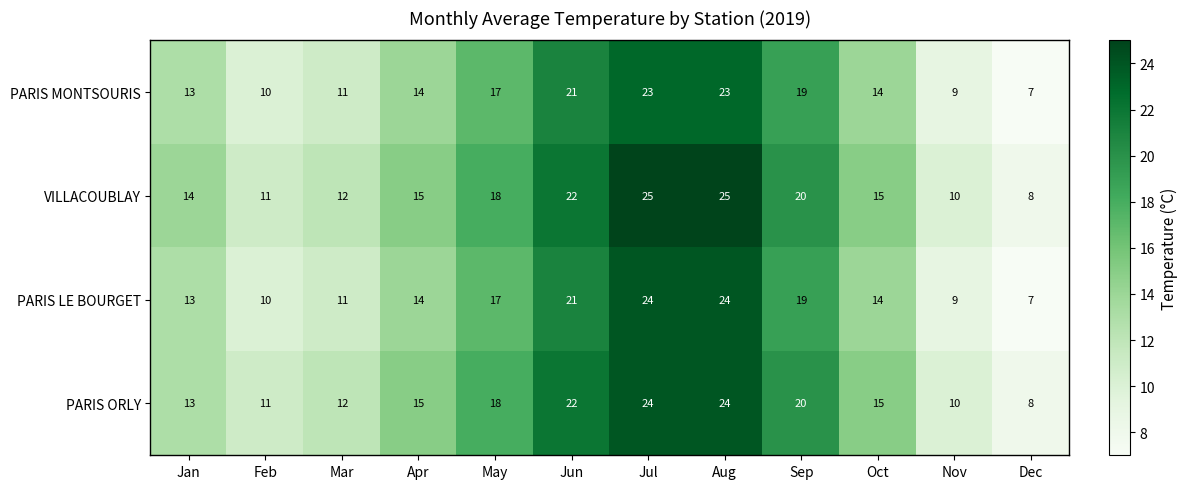

What is the difference between the second highest and minimum values in the PARIS MONTSOURIS series?

16